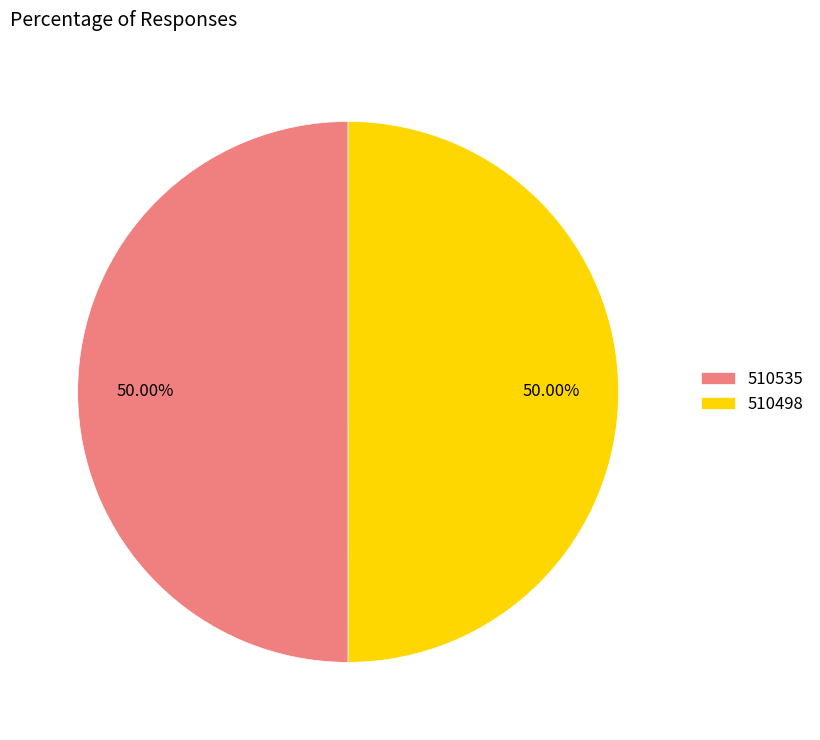

What is the total percentage of 510498 and 510535?

100.0%